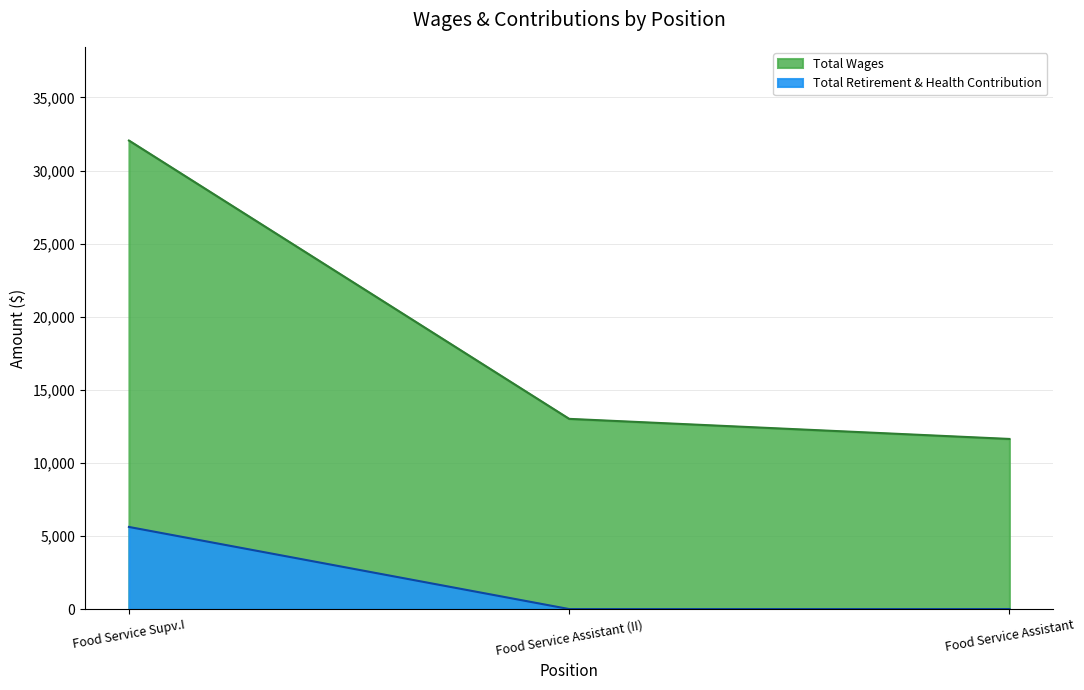

Which has a higher value, Food Service Assistant or Food Service Supv.I?

Food Service Supv.I